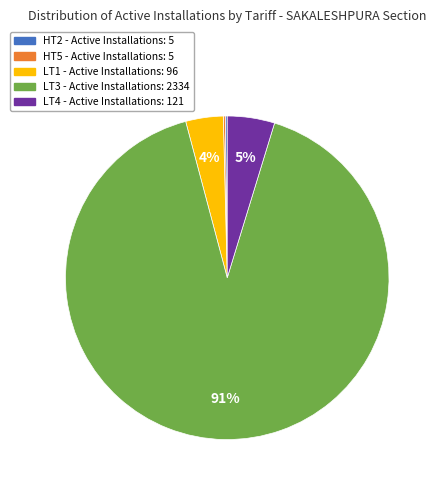

Is it true that LT3 is 91% of the pie?

True